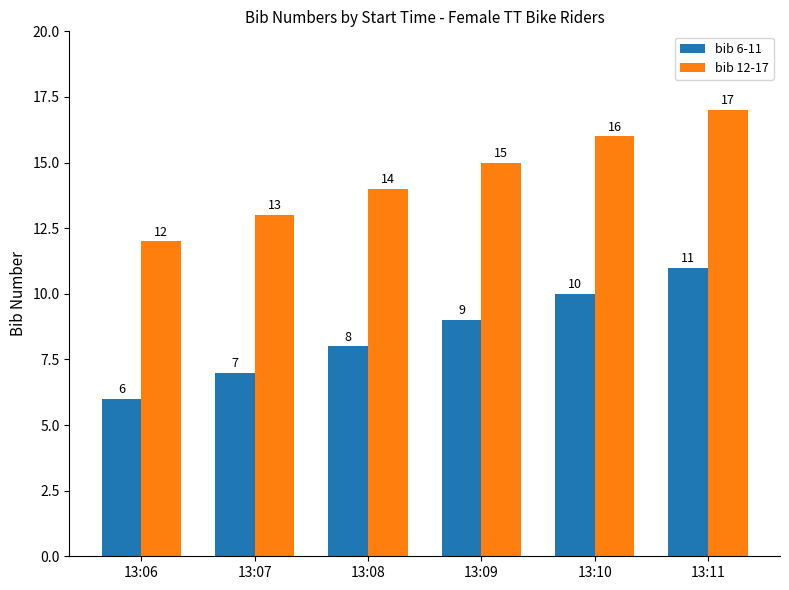

What is the difference between the bib 6-11 values at 13:11 and 13:07?

4